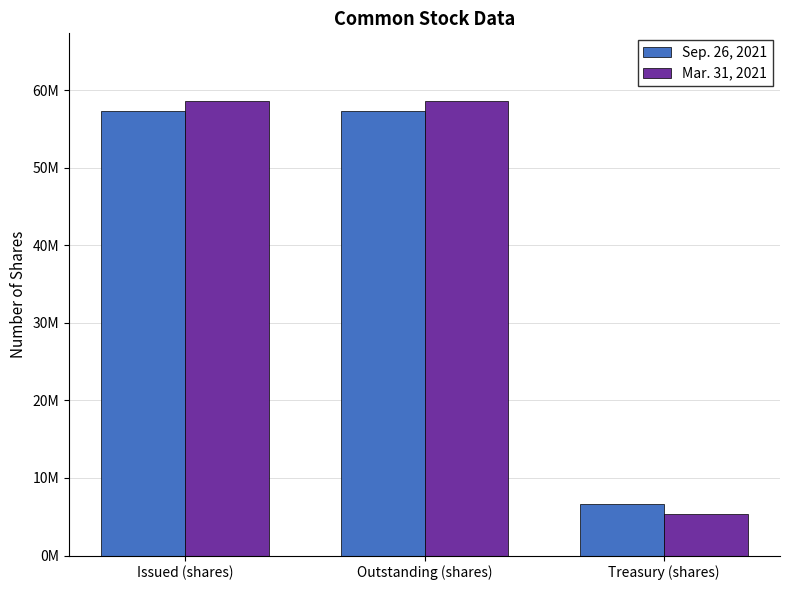

Between Issued (shares) and Outstanding (shares), which series saw the biggest shift?

Sep. 26, 2021